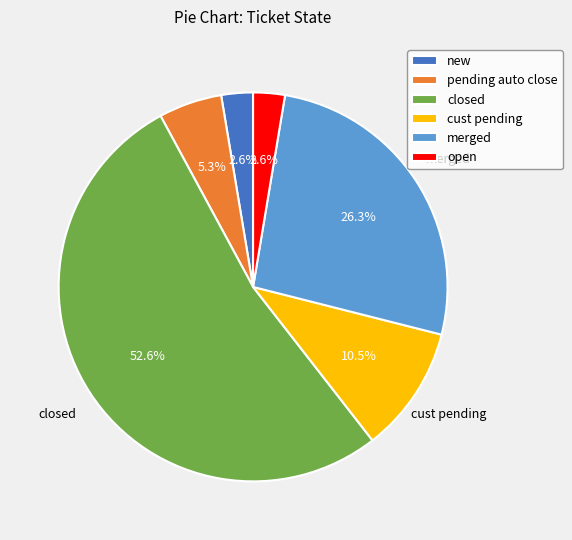

Is there any slice that represents more than half of the pie?

Yes